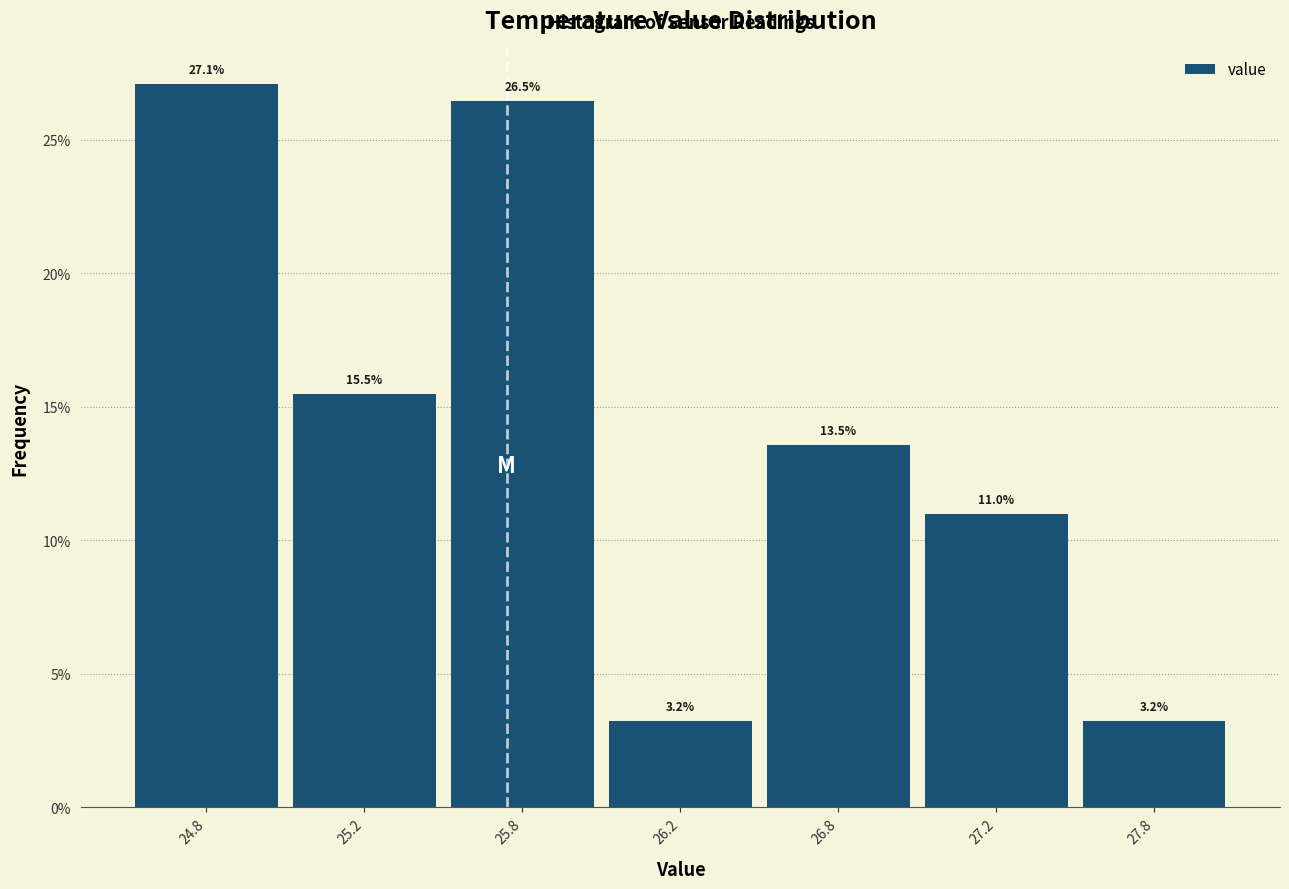

Reading left to right, what are all the values shown in this chart?

27.1	15.5	26.5	3.2	13.5	11.0	3.2